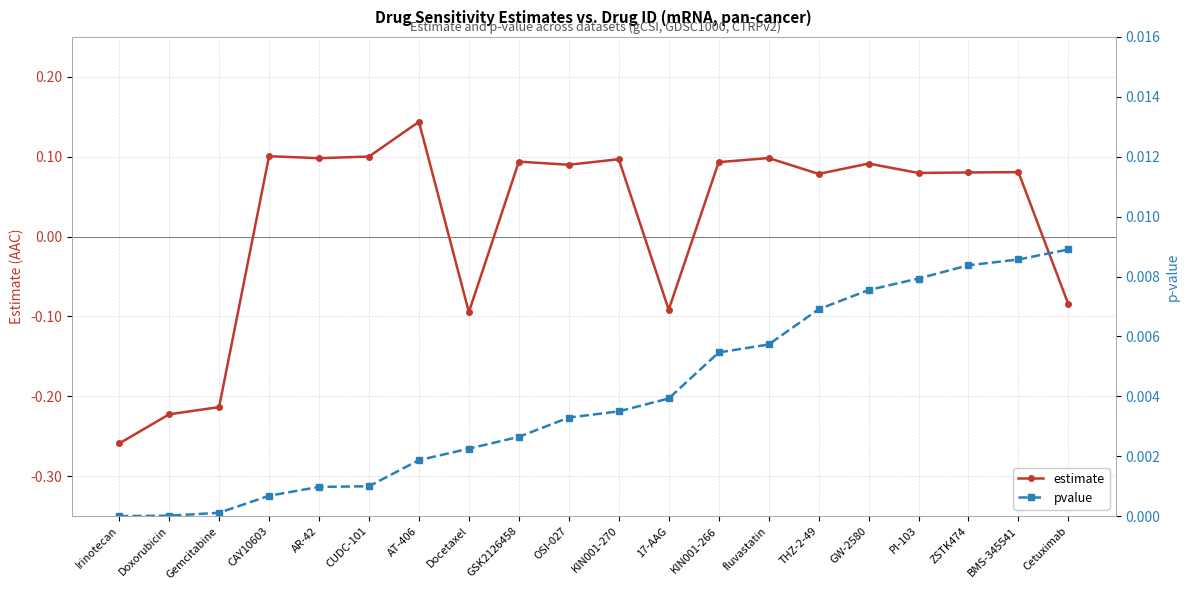

Rank the series by their average value, from lowest to highest.

pvalue, estimate